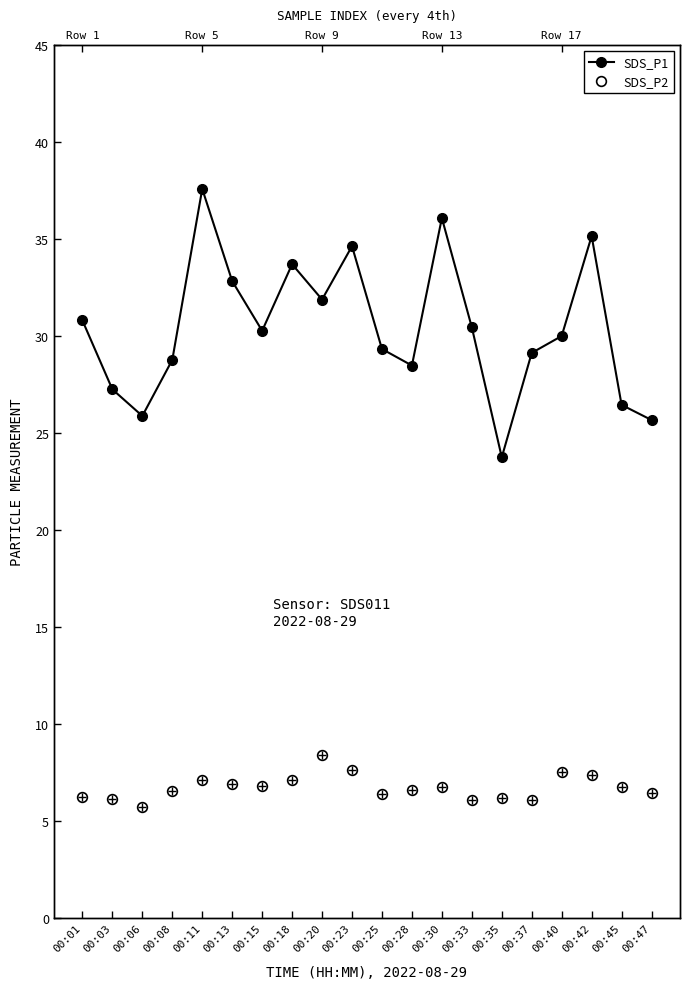

Is the value of SDS_P1 at 00:13 greater than the value of SDS_P2 at 00:40?

Yes